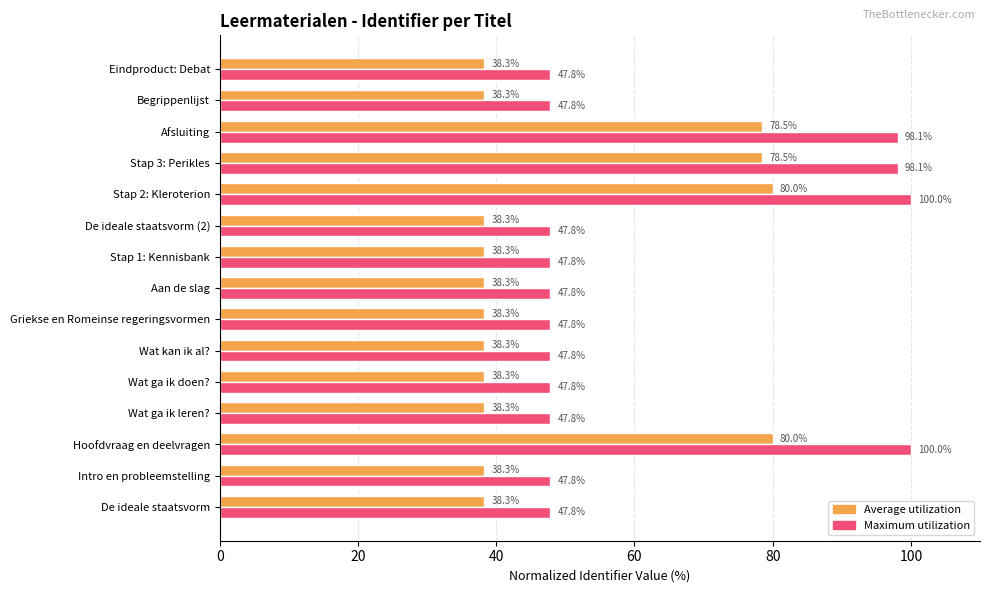

What is the smallest value displayed?

38.3